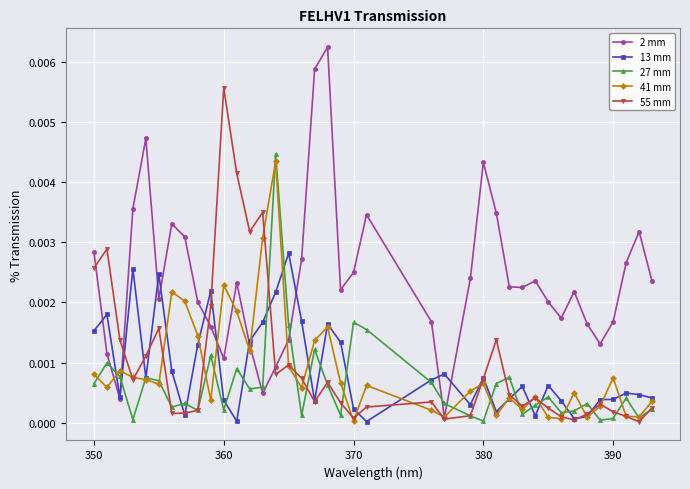

Which series has the largest total across all categories?

2 mm